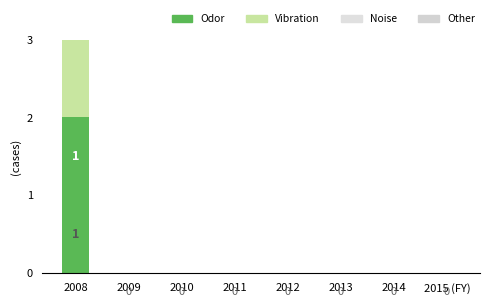

Does the chart contain stacked bars?

Yes